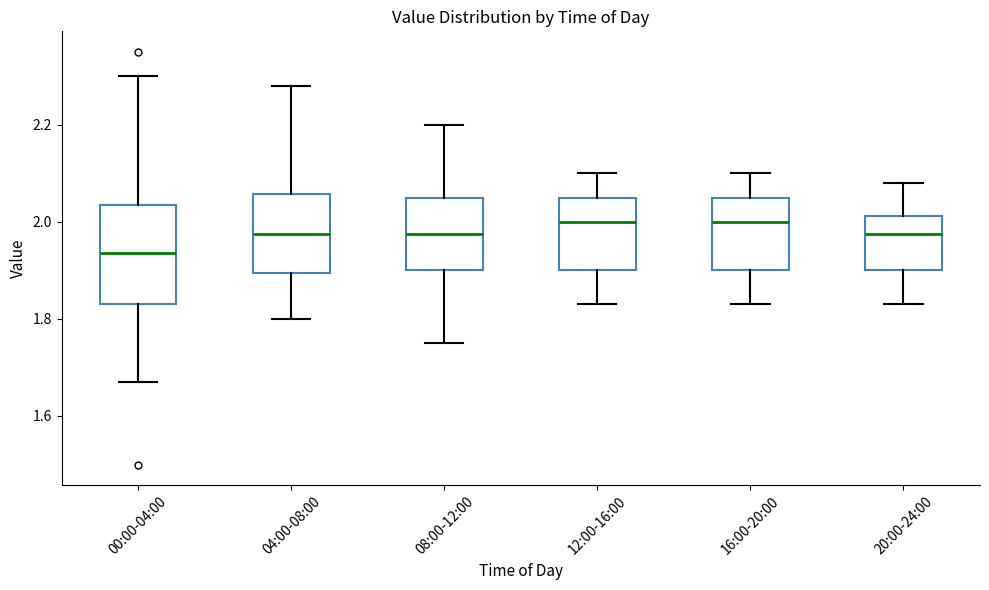

Reading left to right, read every box against the y-axis: the position of its median line, the range the box covers, and the ends of its whiskers. The values are not printed on the chart, so give them approximately, as read against the axis.

00:00-04:00: median 1.94, box 1.84 to 2.04, whiskers 1.68 to 2.30
04:00-08:00: median 1.98, box 1.90 to 2.06, whiskers 1.80 to 2.28
08:00-12:00: median 1.98, box 1.90 to 2.06, whiskers 1.76 to 2.20
12:00-16:00: median 2.00, box 1.90 to 2.06, whiskers 1.84 to 2.10
16:00-20:00: median 2.00, box 1.90 to 2.06, whiskers 1.84 to 2.10
20:00-24:00: median 1.98, box 1.90 to 2.02, whiskers 1.84 to 2.08